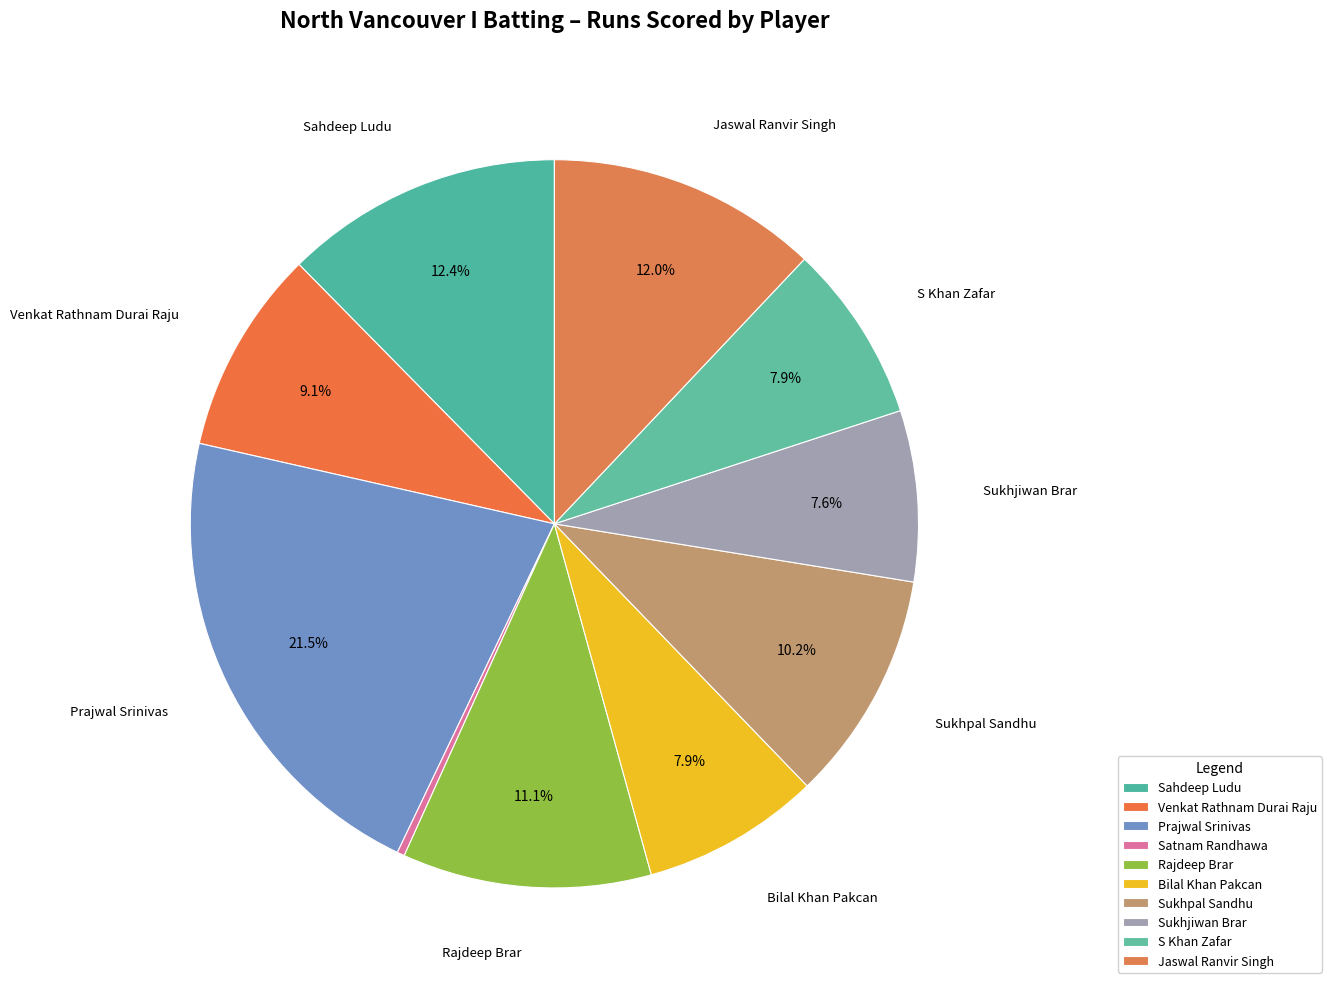

Between Venkat Rathnam Durai Raju and Bilal Khan Pakcan, which is larger?

Venkat Rathnam Durai Raju